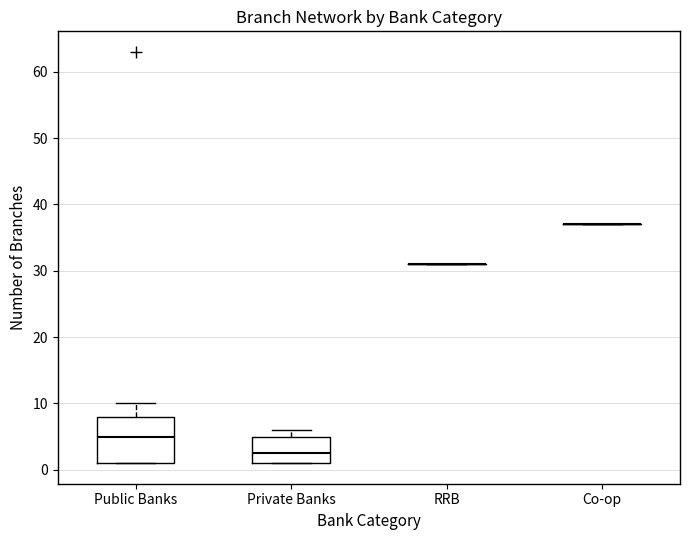

Comparing the boxes themselves (not the whiskers), which one is the tallest?

Public Banks